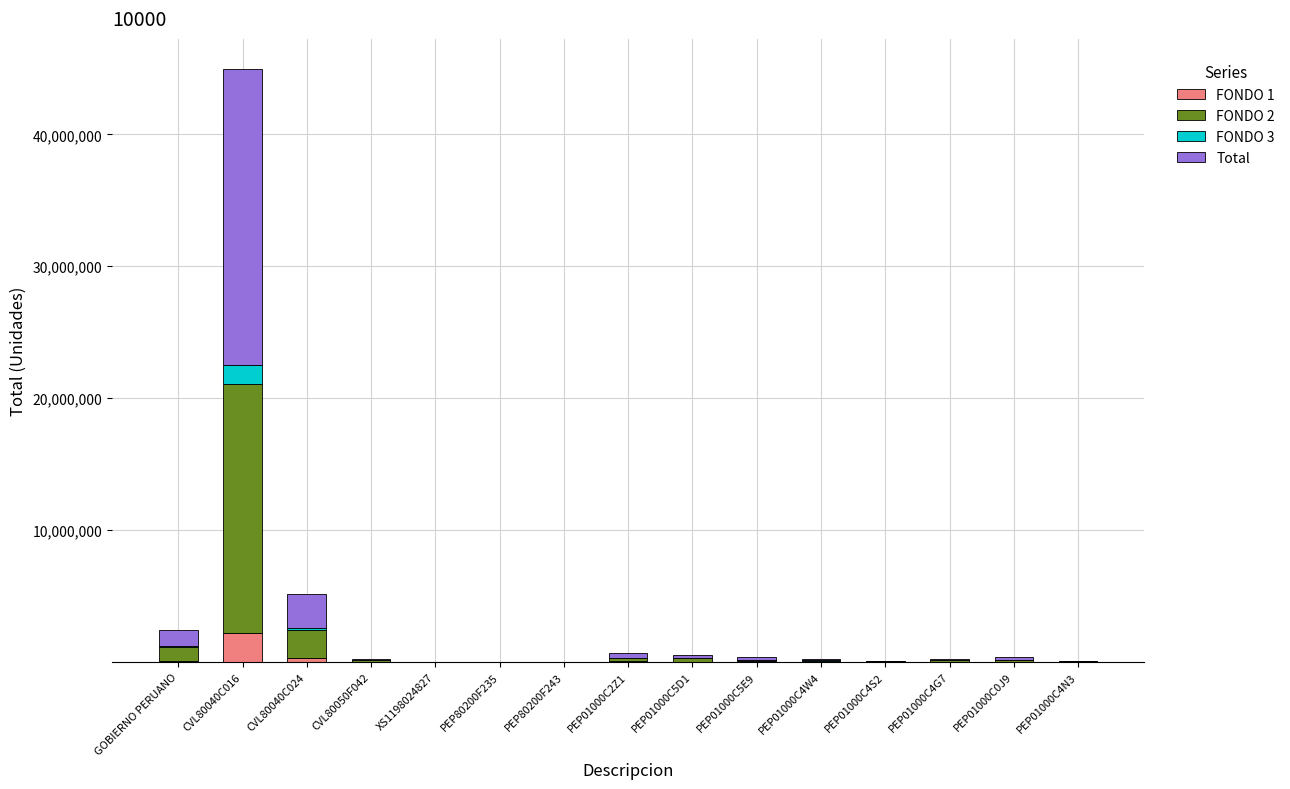

At which category is the sum across all series the highest?

CVL80040C016